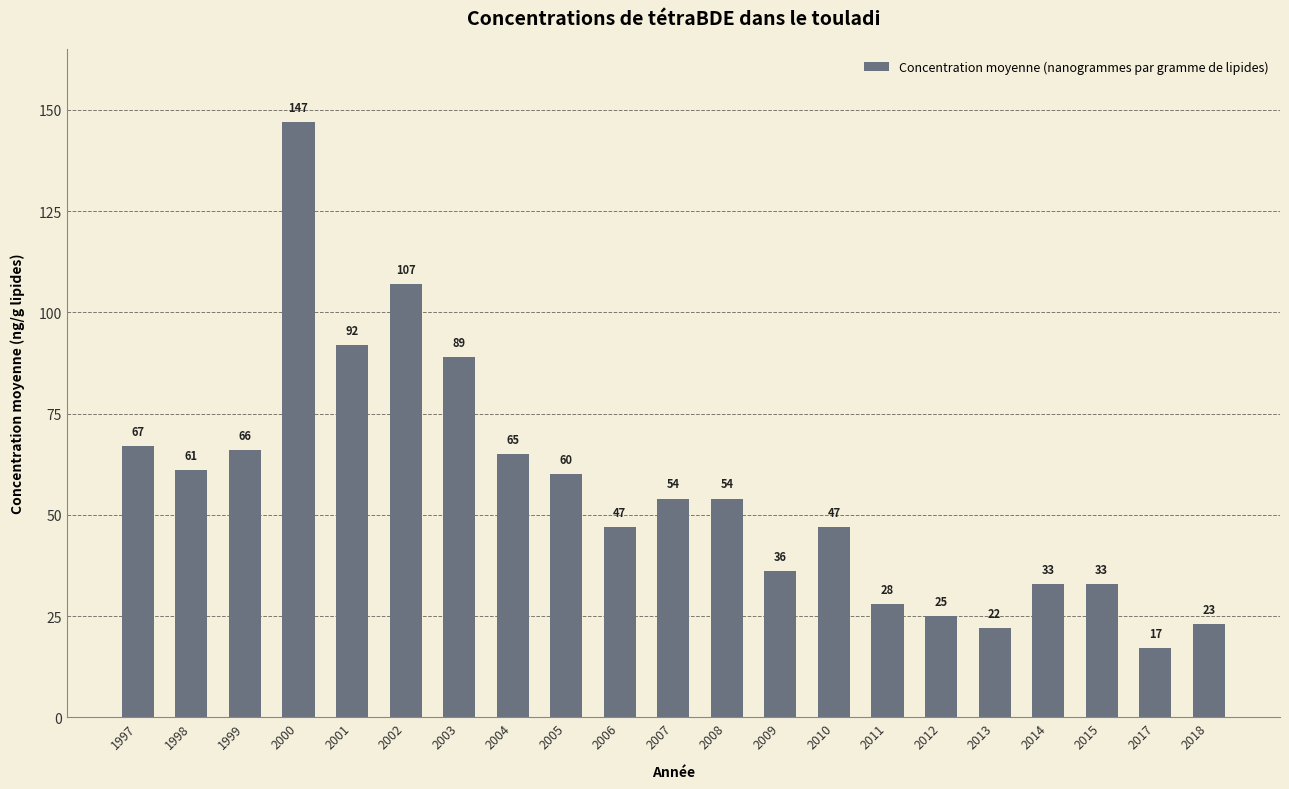

Reading left to right, list all the values displayed in this chart.

67	61	66	147	92	107	89	65	60	47	54	54	36	47	28	25	22	33	33	17	23